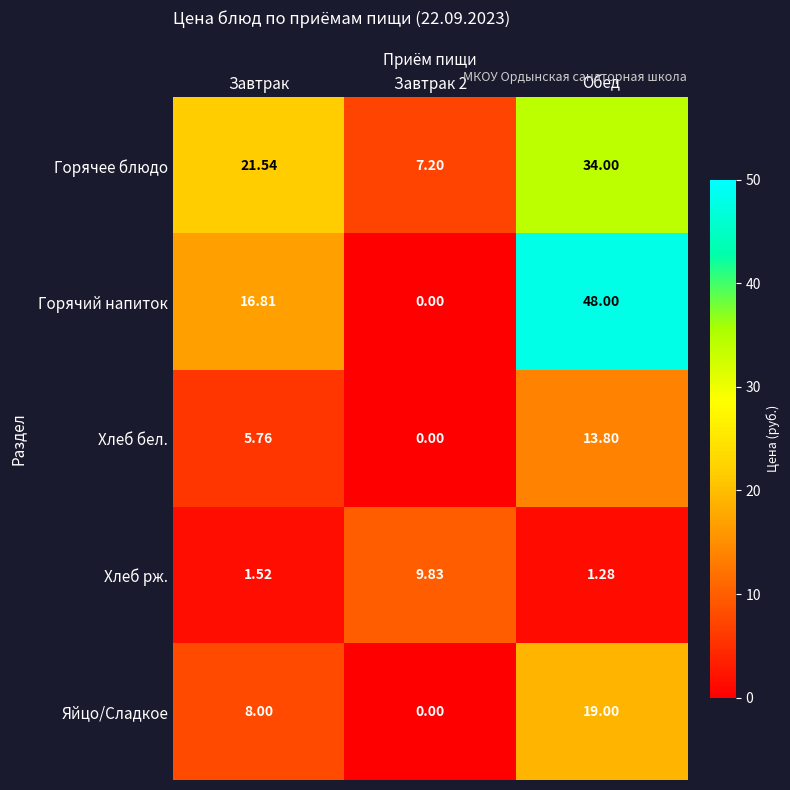

Rank the series by their maximum value, from highest to lowest.

Горячий напиток, Горячее блюдо, Яйцо/Сладкое, Хлеб бел., Хлеб рж.